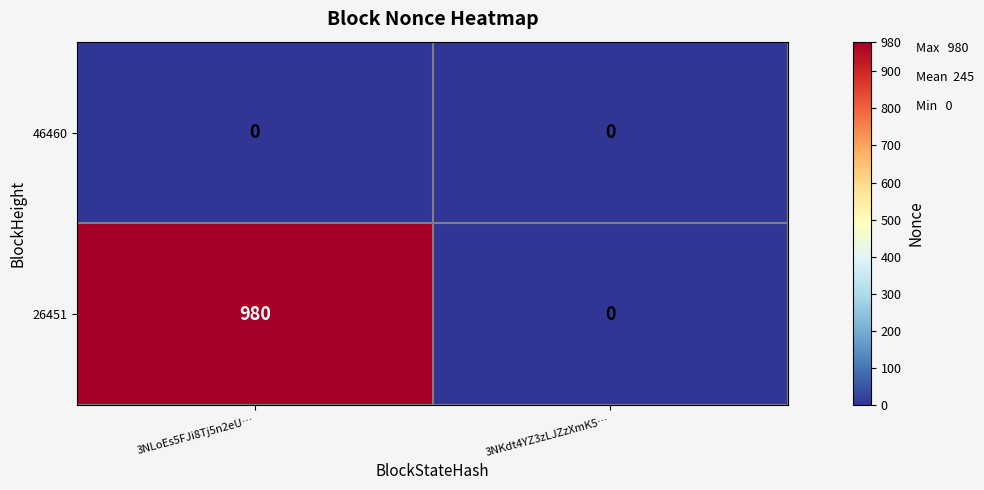

What is the greatest value displayed?

980